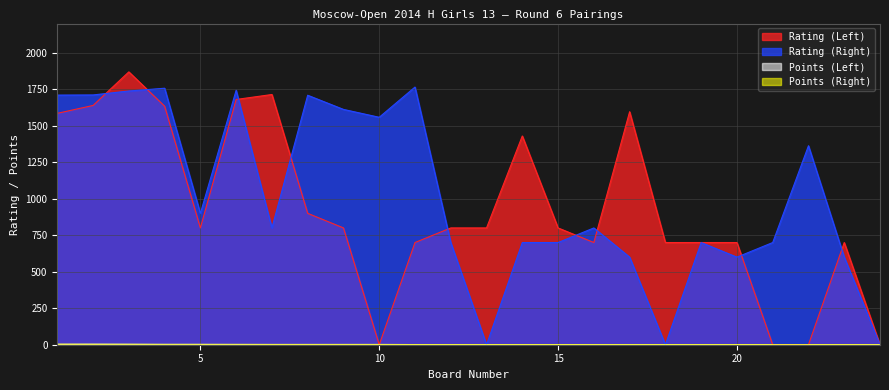

How many lines are shown in the chart?

4